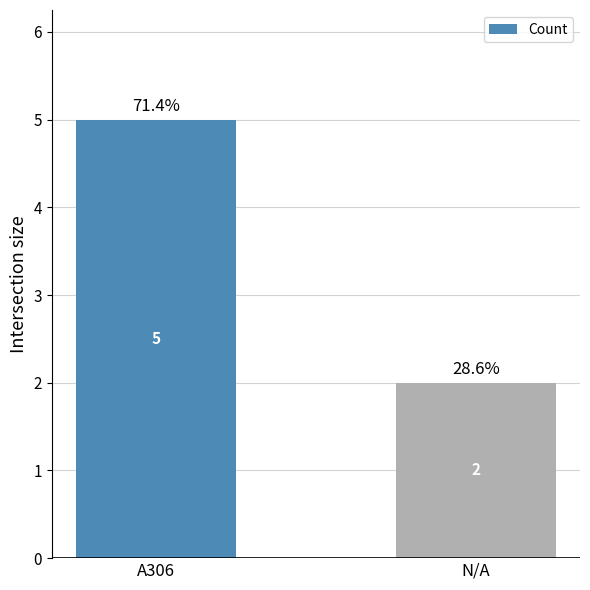

Which label corresponds to the largest value in the chart?

A306